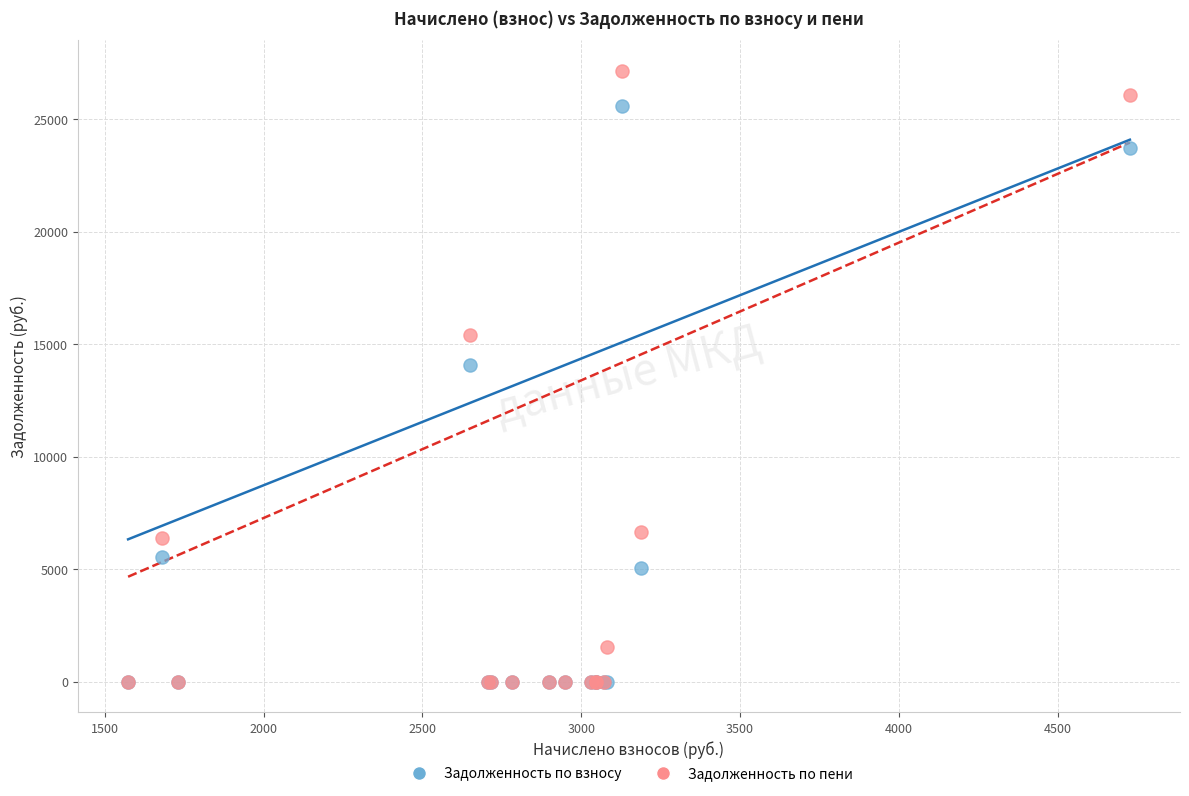

In the Задолженность по пени series, what Y value is closest to 13564?

15388.0